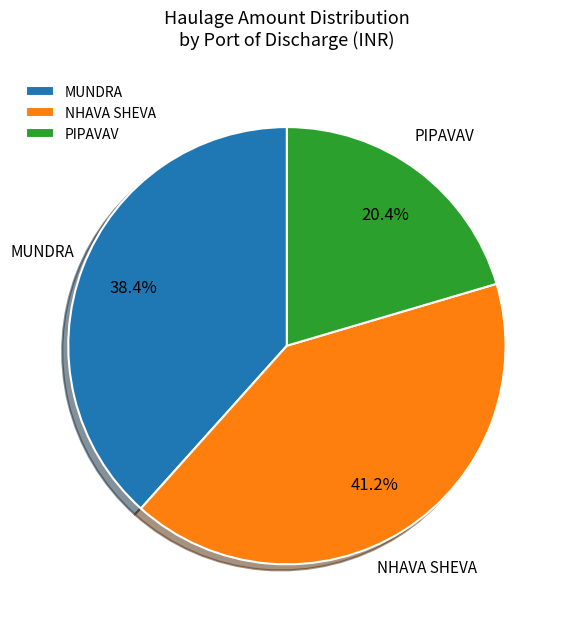

What percentage is NOT represented by MUNDRA?

61.6%